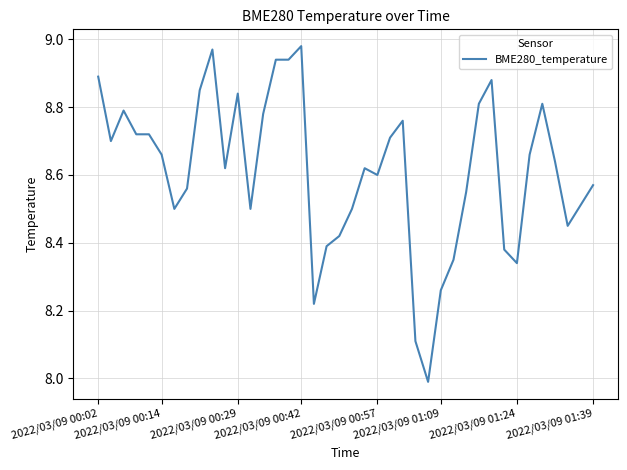

What is the difference between the maximum and minimum values?

1.0